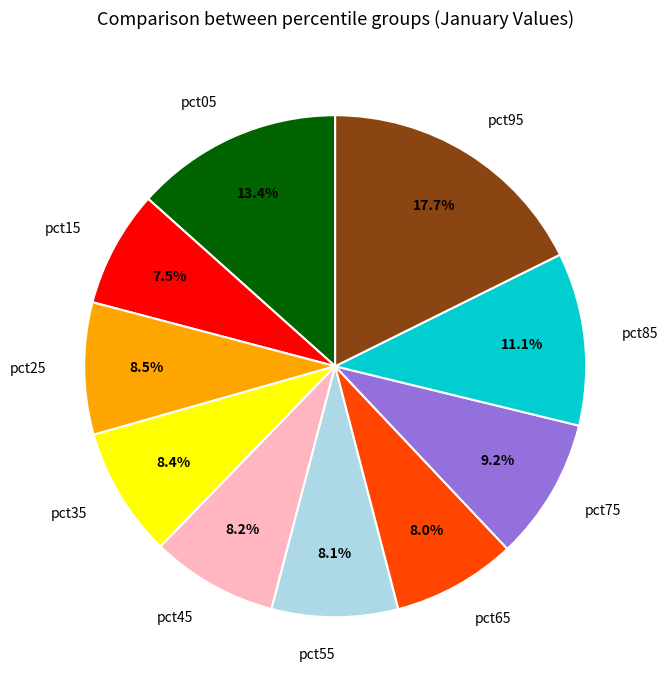

Is pct05 the majority of the pie?

No